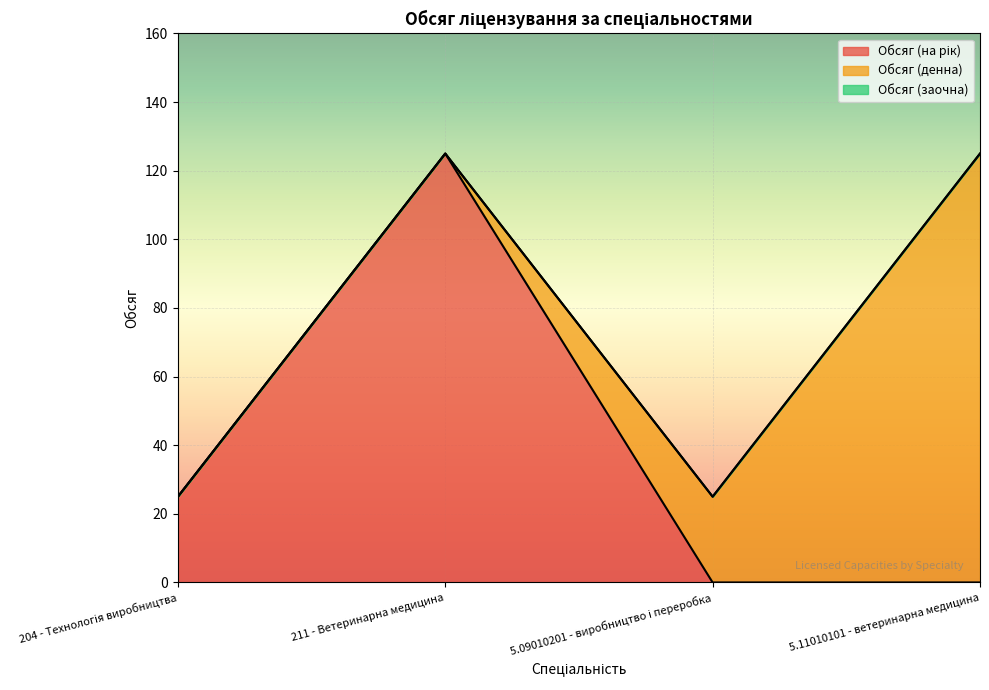

Which series has the largest total across all categories?

Обсяг (на рік)